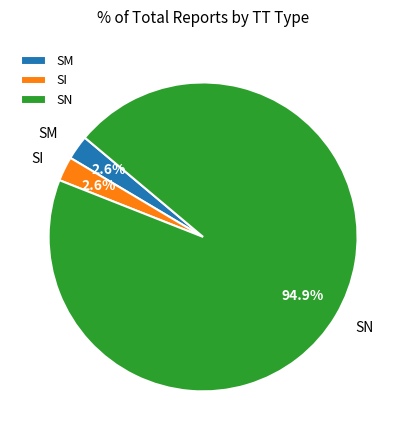

Which slice is the largest?

SN